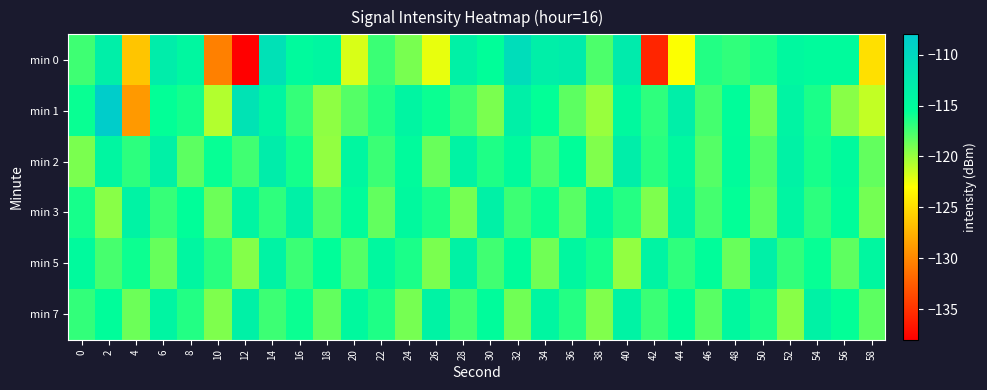

Reading left to right, transcribe all the data shown in this chart.

min 0: 0=-117.4	2=-113.3	4=-126.4	6=-112.9	8=-114.5	10=-130.4	12=-137.9	14=-111.2	16=-114.9	18=-114.3	20=-121.9	22=-117.2	24=-119.1	26=-122.3	28=-113.5	30=-115.4	32=-110.6	34=-113.2	36=-112.8	38=-117.7	40=-112.7	42=-135.7	44=-122.9	46=-116.5	48=-117.0	50=-116.3	52=-114.6	54=-115.0	56=-115.0	58=-124.8
min 1: 0=-115.8	2=-108.3	4=-129.0	6=-115.6	8=-116.1	10=-120.8	12=-111.5	14=-114.1	16=-117.1	18=-119.7	20=-118.0	22=-116.5	24=-114.2	26=-115.8	28=-117.3	30=-119.1	32=-113.4	34=-115.6	36=-118.2	38=-120.0	40=-114.7	42=-116.9	44=-113.2	46=-117.5	48=-115.3	50=-118.8	52=-114.0	54=-116.3	56=-119.5	58=-121.2
min 2: 0=-119.1	2=-114.3	4=-116.8	6=-113.5	8=-118.2	10=-115.7	12=-117.4	14=-112.9	16=-116.1	18=-119.8	20=-114.5	22=-117.2	24=-115.0	26=-118.6	28=-113.8	30=-116.4	32=-114.9	34=-117.7	36=-115.5	38=-119.3	40=-113.1	42=-116.7	44=-114.6	46=-118.0	48=-115.2	50=-117.9	52=-113.7	54=-116.2	56=-114.8	58=-118.4
min 3: 0=-116.2	2=-119.5	4=-113.8	6=-117.1	8=-115.4	10=-118.7	12=-114.2	14=-116.9	16=-113.5	18=-117.8	20=-115.1	22=-118.4	24=-114.7	26=-116.3	28=-119.0	30=-113.6	32=-117.3	34=-115.8	36=-118.1	38=-114.4	40=-116.6	42=-119.2	44=-113.9	46=-117.5	48=-115.6	50=-118.3	52=-114.1	54=-116.8	56=-115.3	58=-118.9
min 5: 0=-114.8	2=-117.6	4=-115.9	6=-118.5	8=-114.3	10=-116.7	12=-119.4	14=-113.8	16=-117.2	18=-115.5	20=-118.0	22=-114.6	24=-116.3	26=-119.1	28=-113.7	30=-117.4	32=-115.2	34=-118.8	36=-114.5	38=-116.2	40=-119.8	42=-114.0	44=-116.9	46=-115.3	48=-118.6	50=-113.4	52=-117.0	54=-115.7	56=-118.3	58=-114.4
min 7: 0=-117.0	2=-115.3	4=-118.7	6=-114.1	8=-116.5	10=-119.2	12=-113.6	14=-117.3	16=-115.8	18=-118.4	20=-114.7	22=-116.4	24=-119.0	26=-113.8	28=-117.5	30=-115.1	32=-118.8	34=-114.3	36=-116.6	38=-119.3	40=-113.9	42=-117.2	44=-115.4	46=-118.1	48=-114.6	50=-116.3	52=-119.5	54=-113.7	56=-115.6	58=-118.2